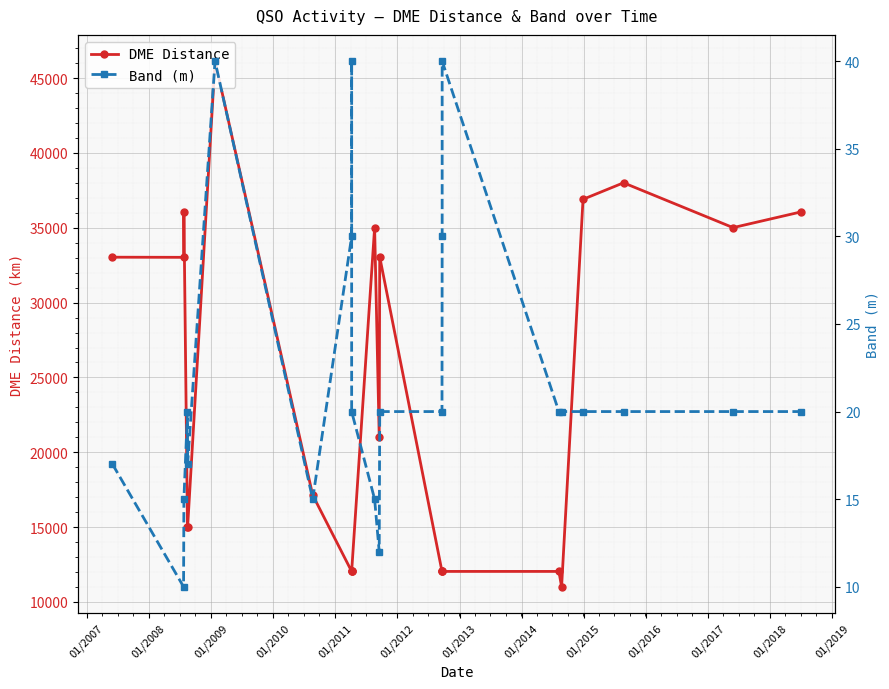

What is the value of the Band (m) point at the 13th from the left?

20